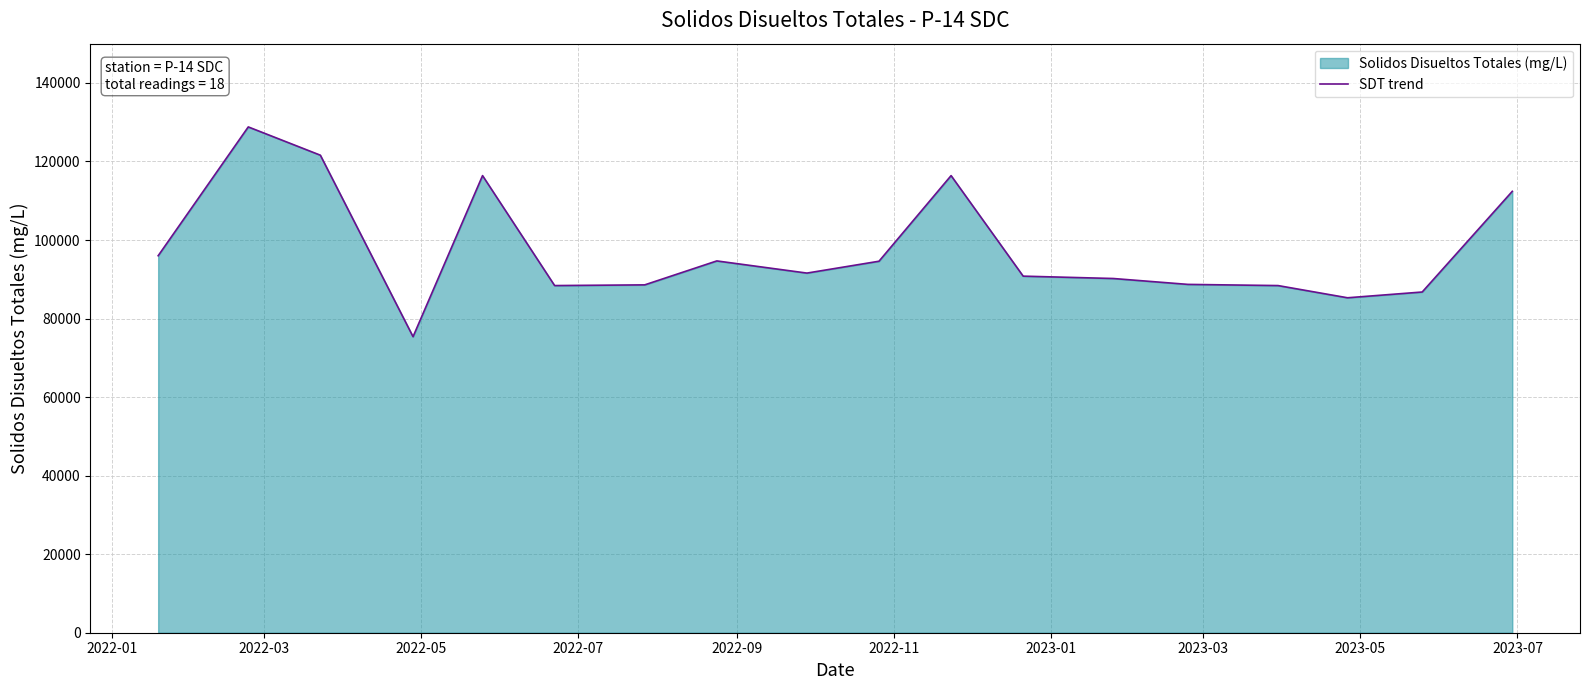

What is the maximum value shown in the chart?

128800